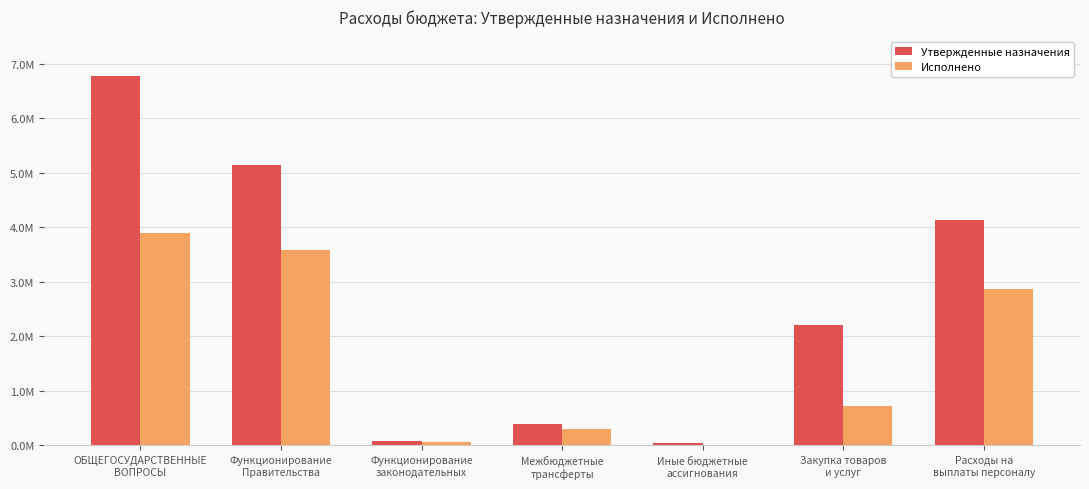

Which has a higher value, Межбюджетные
трансферты or Функционирование
законодательных?

Межбюджетные
трансферты